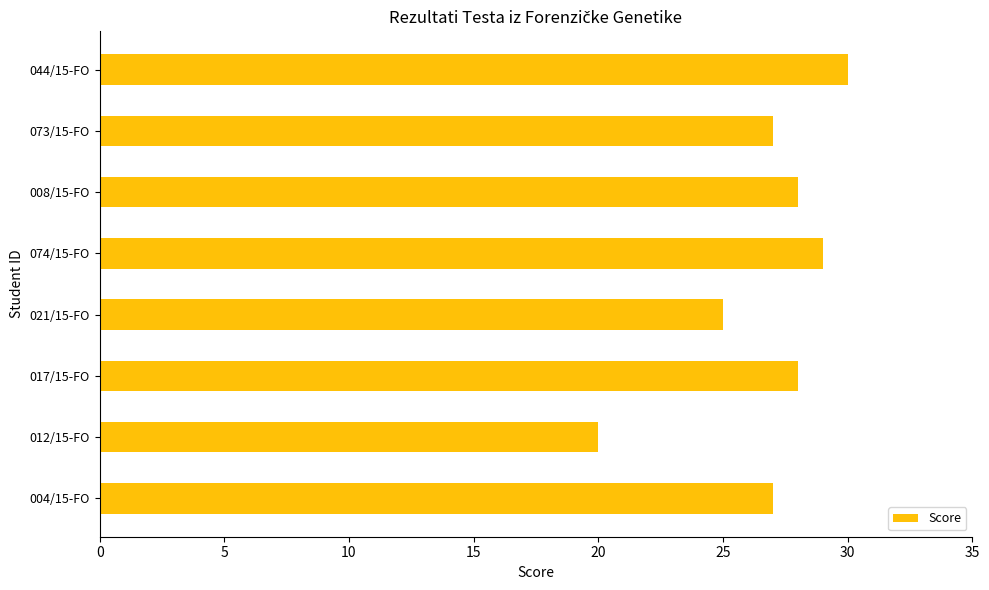

What is the smallest value displayed?

20